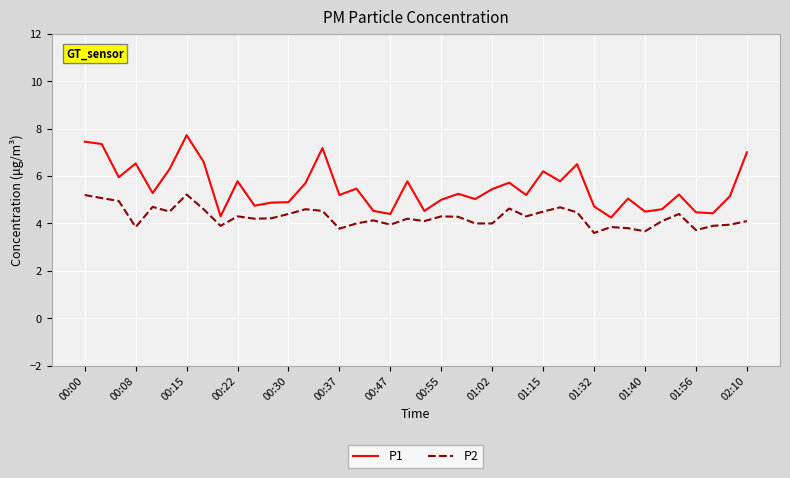

Which series has the largest range (max minus min)?

P1